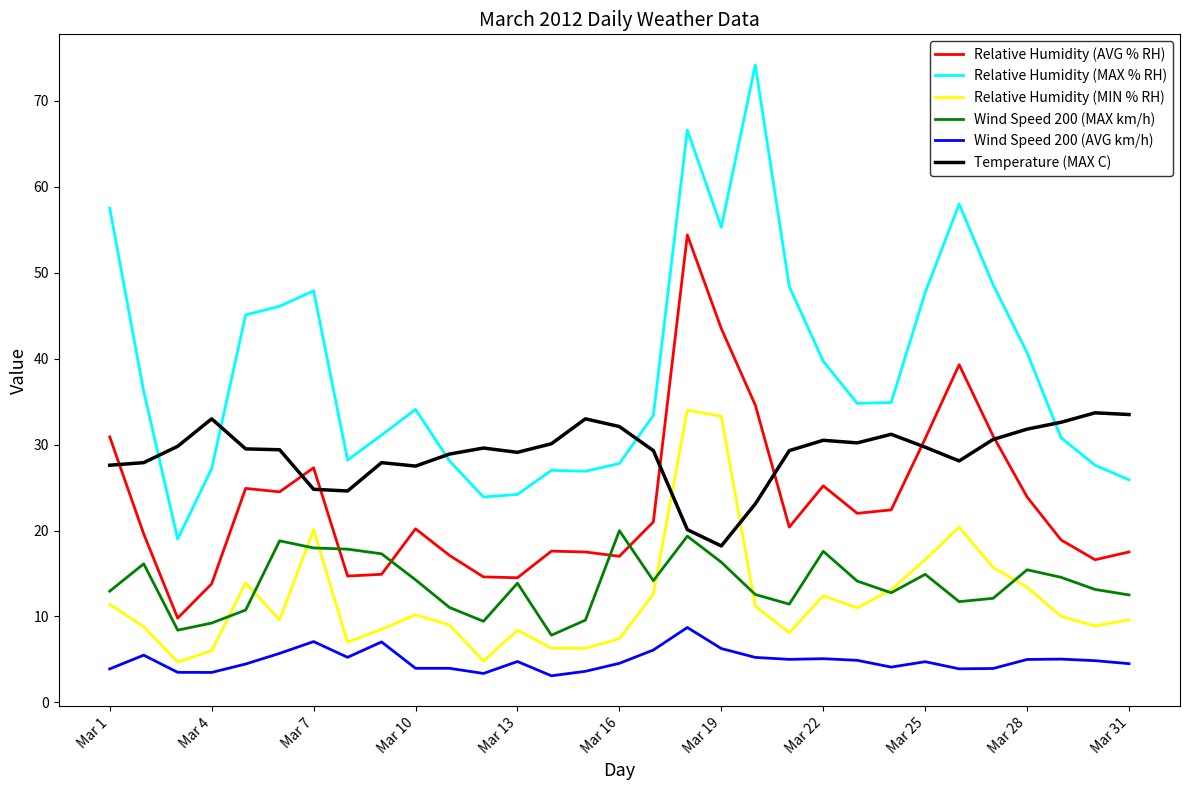

Which series has the largest total across all categories?

Relative Humidity (MAX % RH)